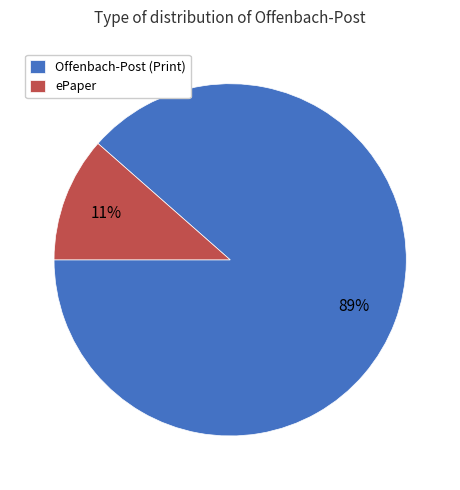

Which slice is the largest?

Offenbach-Post (Print)